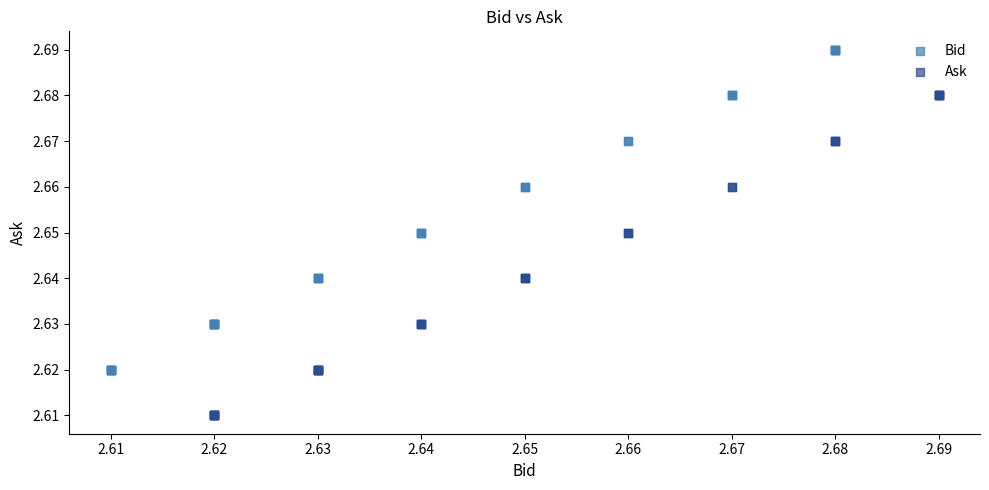

Which series contains the highest Y value?

Bid